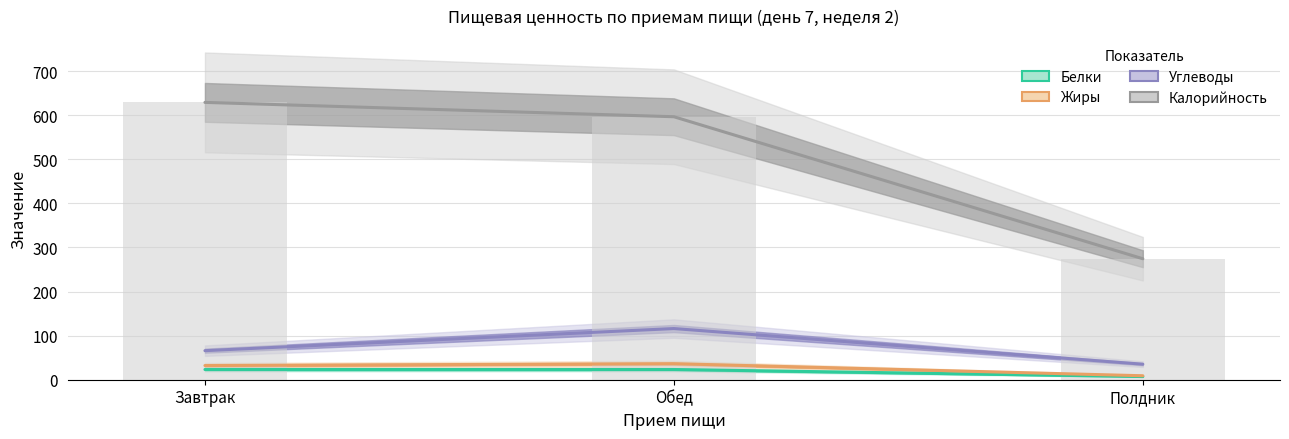

Is it true that Углеводы equals 65.9 at Завтрак?

True